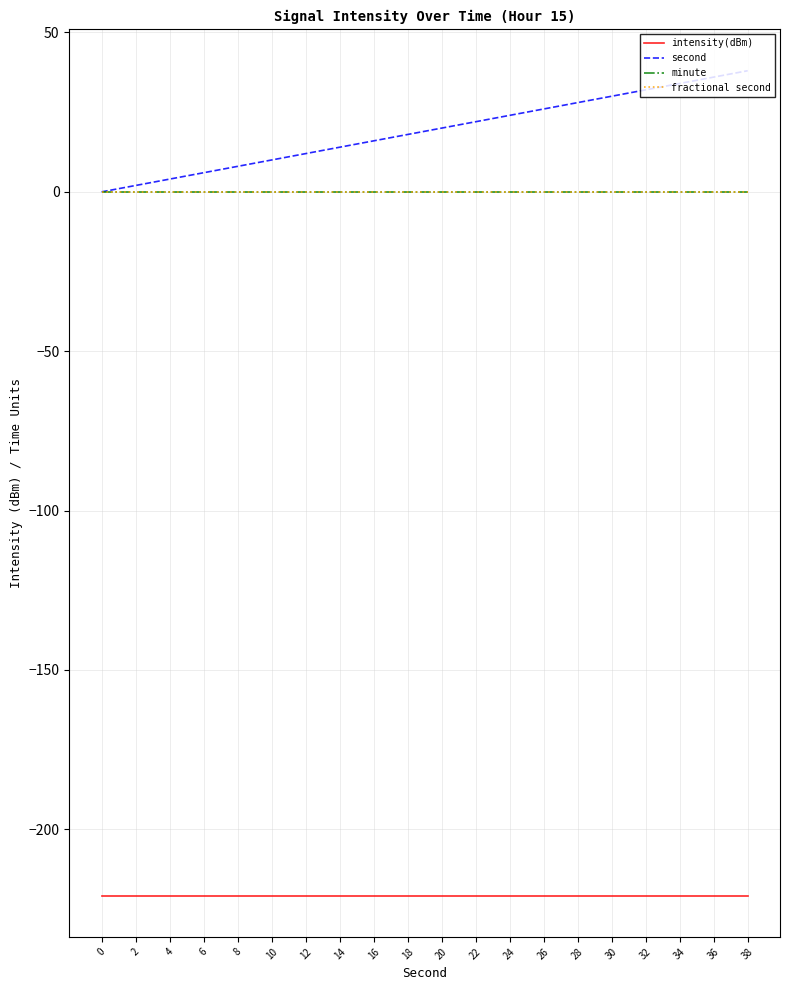

Does the chart display data point markers on the line(s)?

No